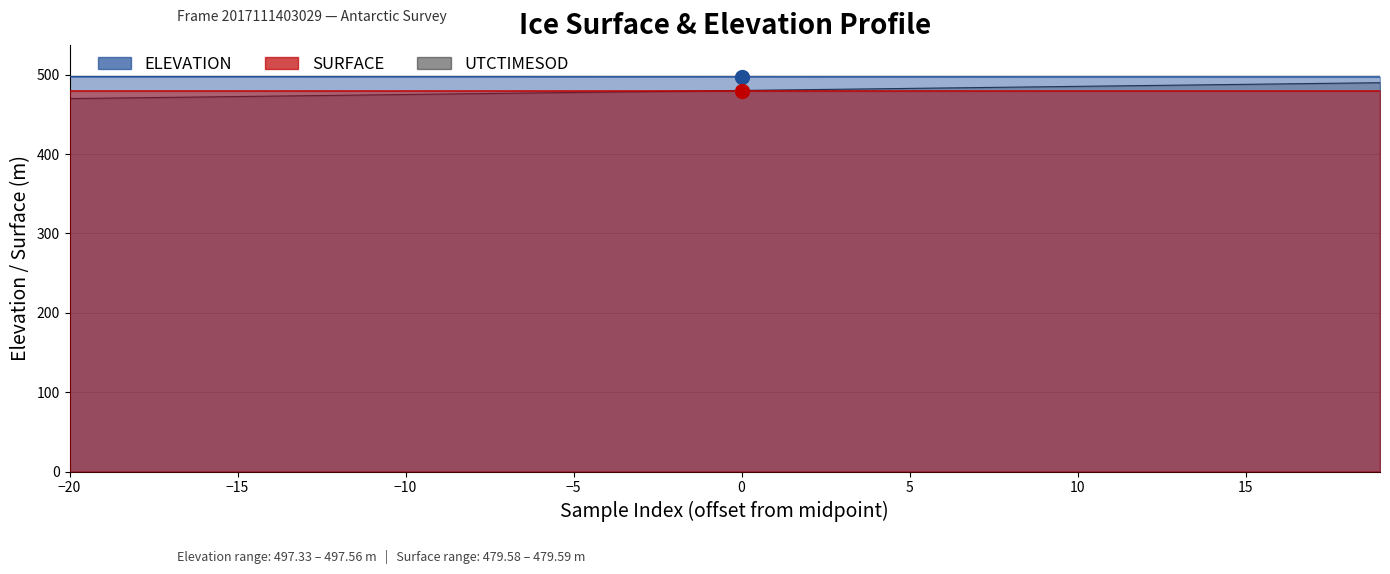

Reading left to right, list all the values displayed in this chart.

ELEVATION: 497.6	497.6	497.6	497.5	497.5	497.5	497.5	497.5	497.5	497.5	497.5	497.5	497.5	497.5	497.5	497.5	497.5	497.5	497.4	497.4	497.4	497.4	497.4	497.4	497.4	497.4	497.4	497.4	497.4	497.4	497.4	497.4	497.4	497.4	497.3	497.3	497.3	497.3	497.3	497.3
SURFACE: 479.6	479.6	479.6	479.6	479.6	479.6	479.6	479.6	479.6	479.6	479.6	479.6	479.6	479.6	479.6	479.6	479.6	479.6	479.6	479.6	479.6	479.6	479.6	479.6	479.6	479.6	479.6	479.6	479.6	479.6	479.6	479.6	479.6	479.6	479.6	479.6	479.6	479.6	479.6	479.6
UTCTIMESOD: 470.0	470.5	471.0	471.5	472.0	472.6	473.1	473.6	474.1	474.6	475.1	475.6	476.1	476.7	477.2	477.7	478.2	478.7	479.2	479.7	480.2	480.8	481.3	481.8	482.3	482.8	483.3	483.9	484.4	484.9	485.4	485.9	486.4	486.9	487.4	488.0	488.5	489.0	489.5	490.0